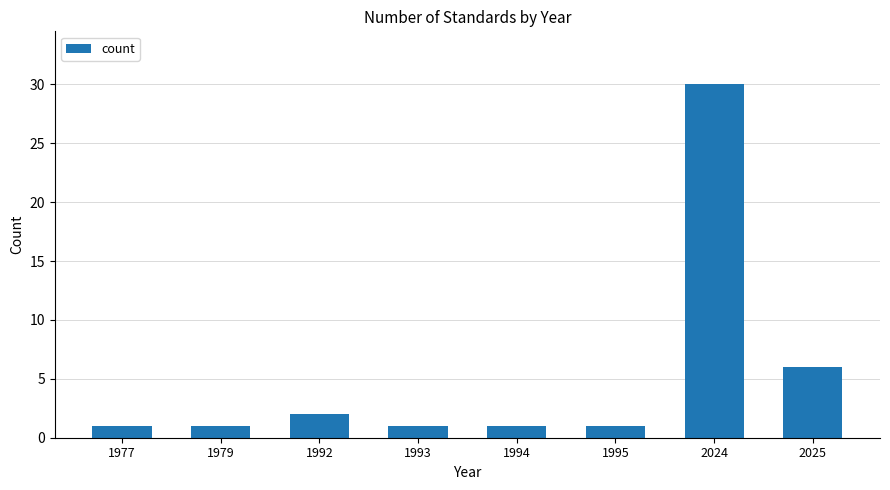

What is the sum of all values?

43